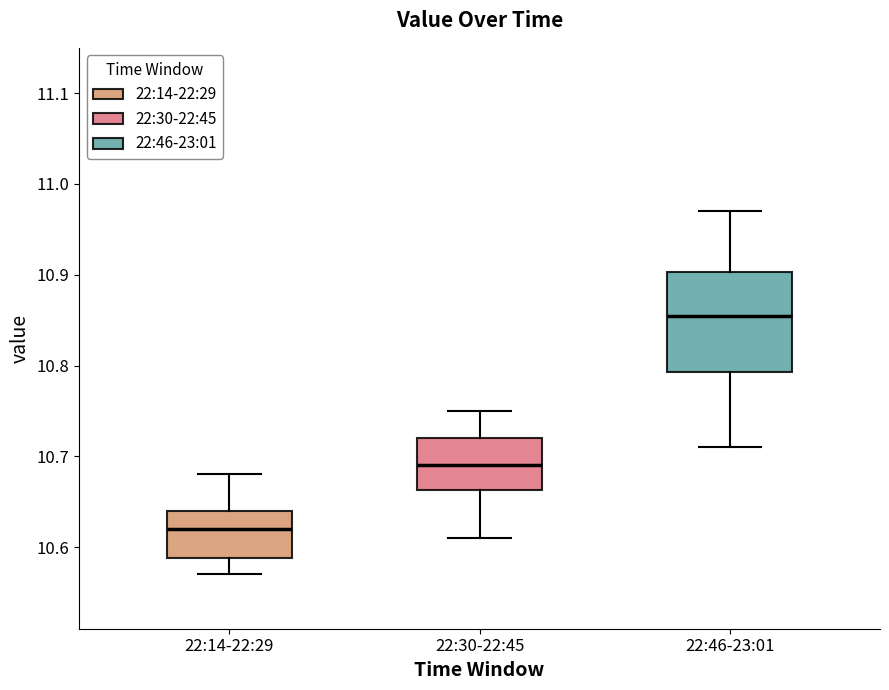

Reading left to right, read every box against the y-axis: the position of its median line, the range the box covers, and the ends of its whiskers. The values are not printed on the chart, so give them approximately, as read against the axis.

22:14-22:29: median 10.62, box 10.59 to 10.64, whiskers 10.57 to 10.68
22:30-22:45: median 10.69, box 10.66 to 10.72, whiskers 10.61 to 10.75
22:46-23:01: median 10.86, box 10.79 to 10.90, whiskers 10.71 to 10.97